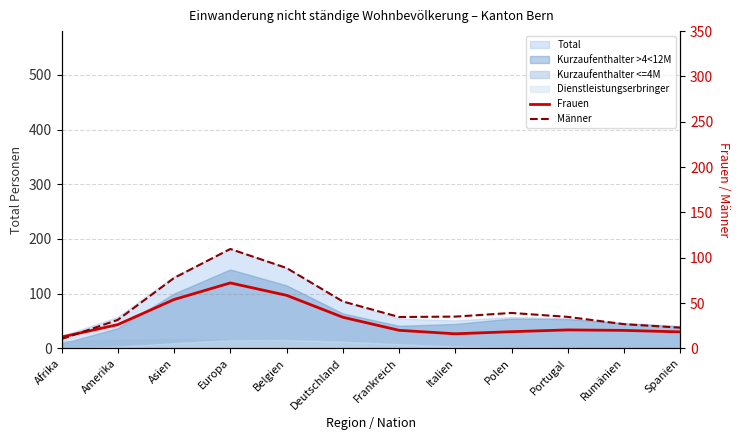

What is the maximum value shown in the chart?

109.6